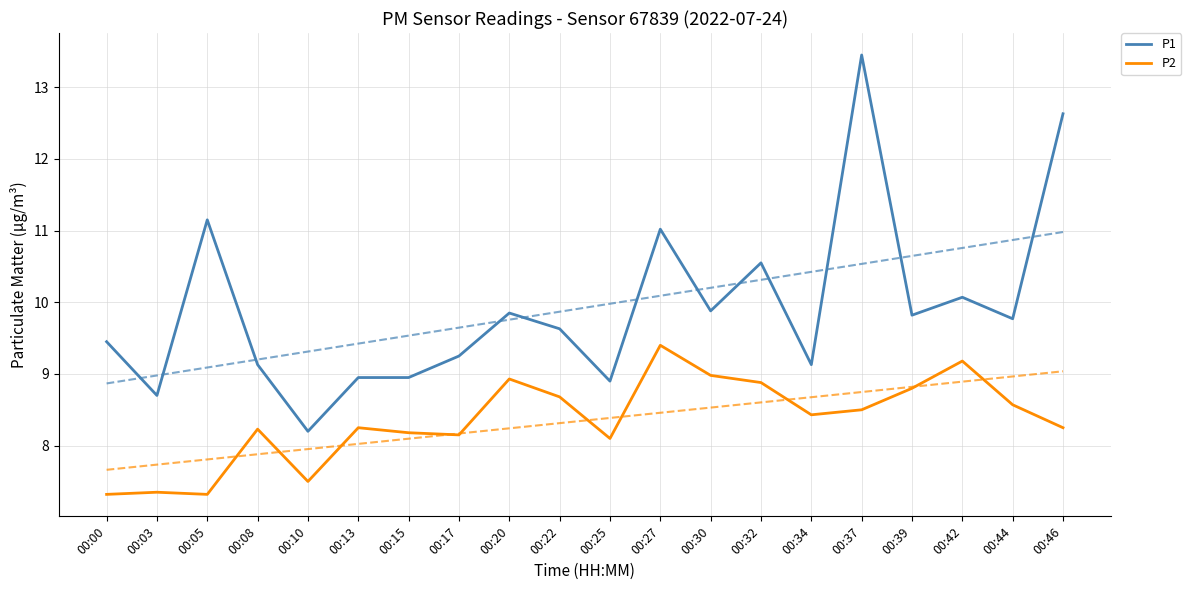

True or false: P1 and P2 intersect in this chart.

False